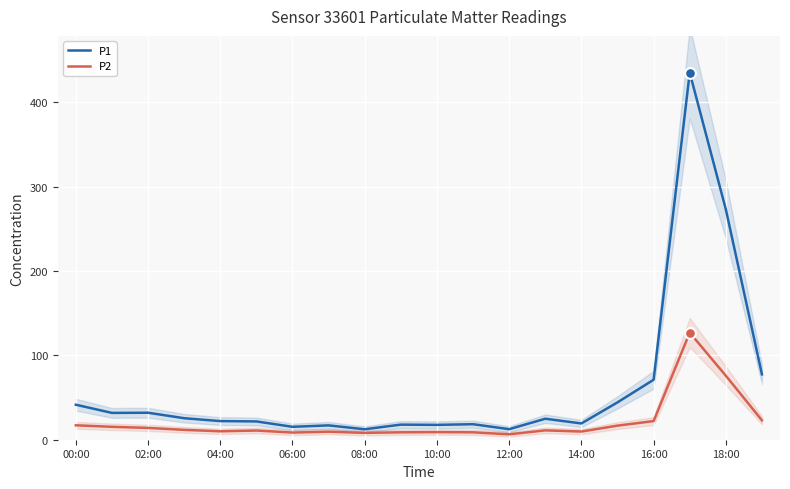

At which category is the sum across all series the highest?

17